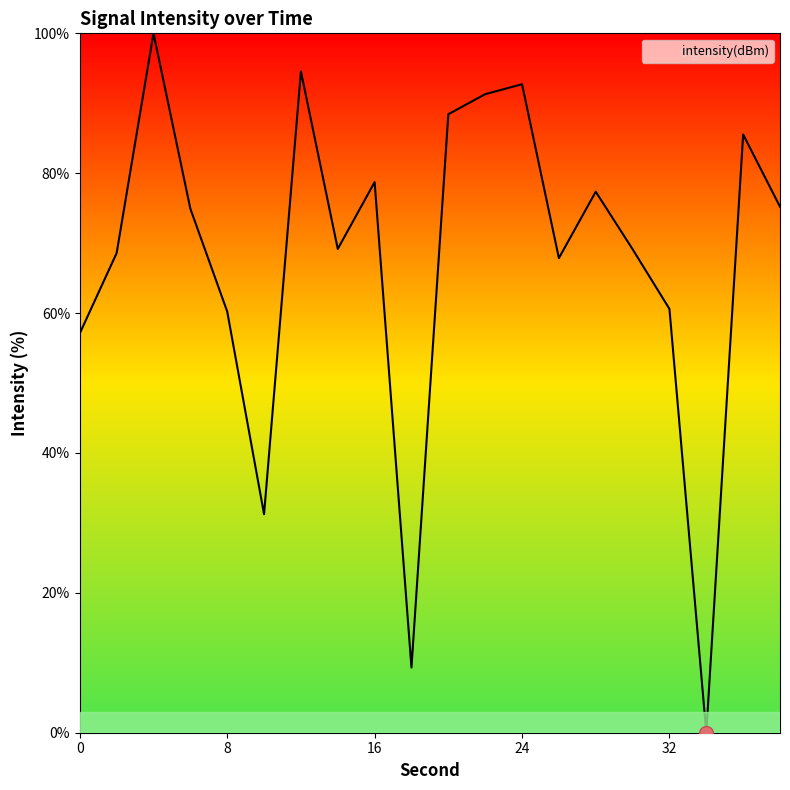

What is the maximum value shown in the chart?

100.0